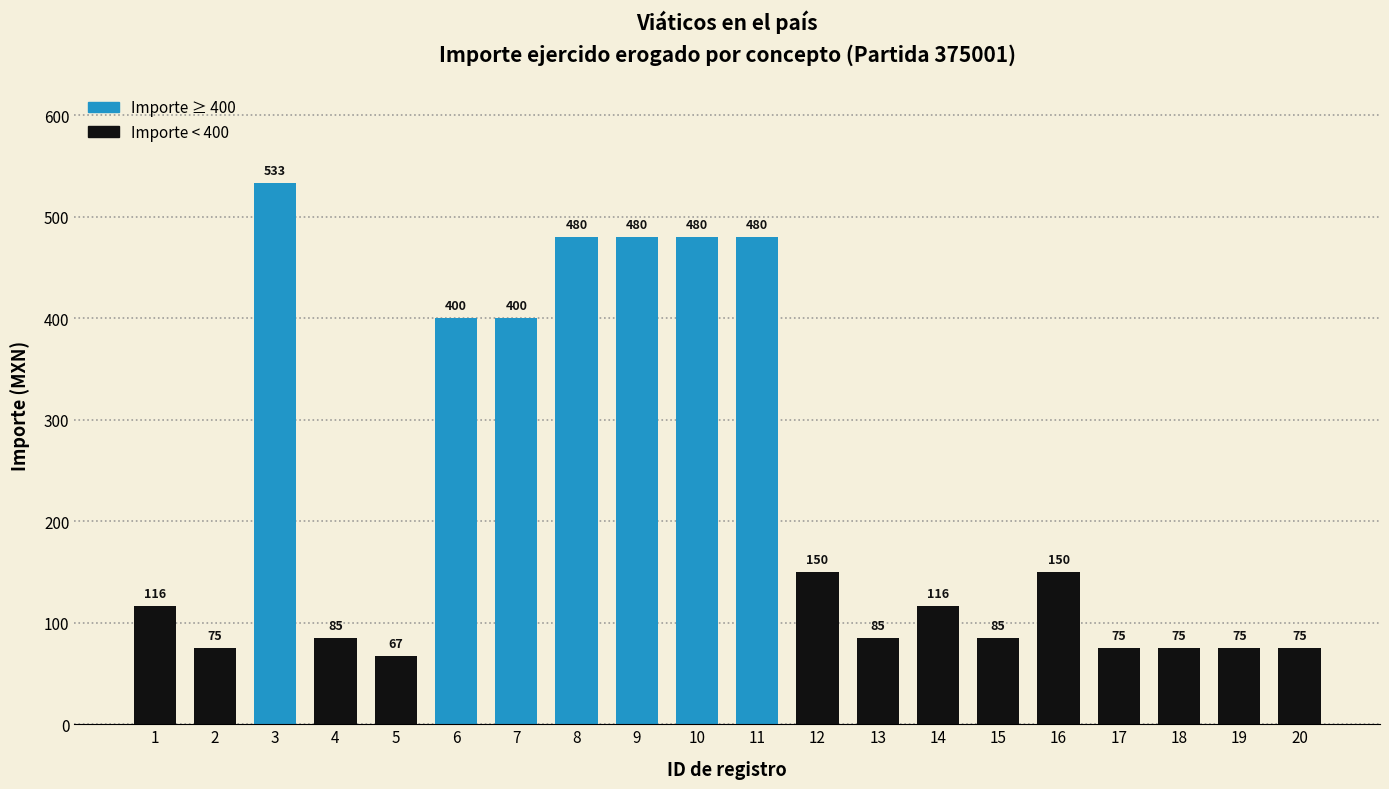

Which label corresponds to the largest value in the chart?

3